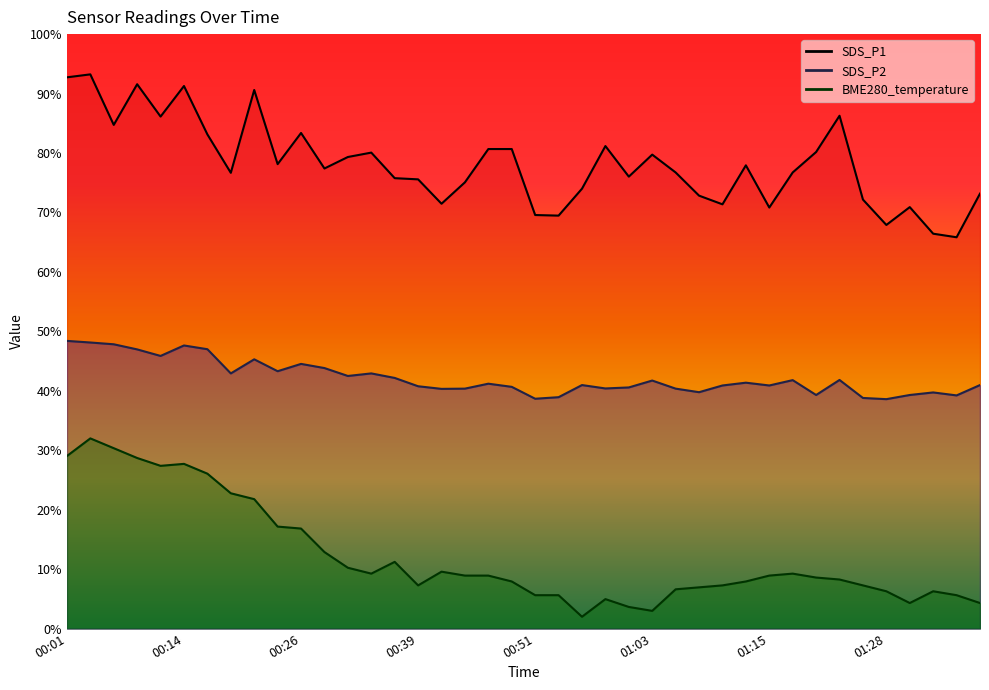

What is the sum of all SDS_P1 values?

3126.8